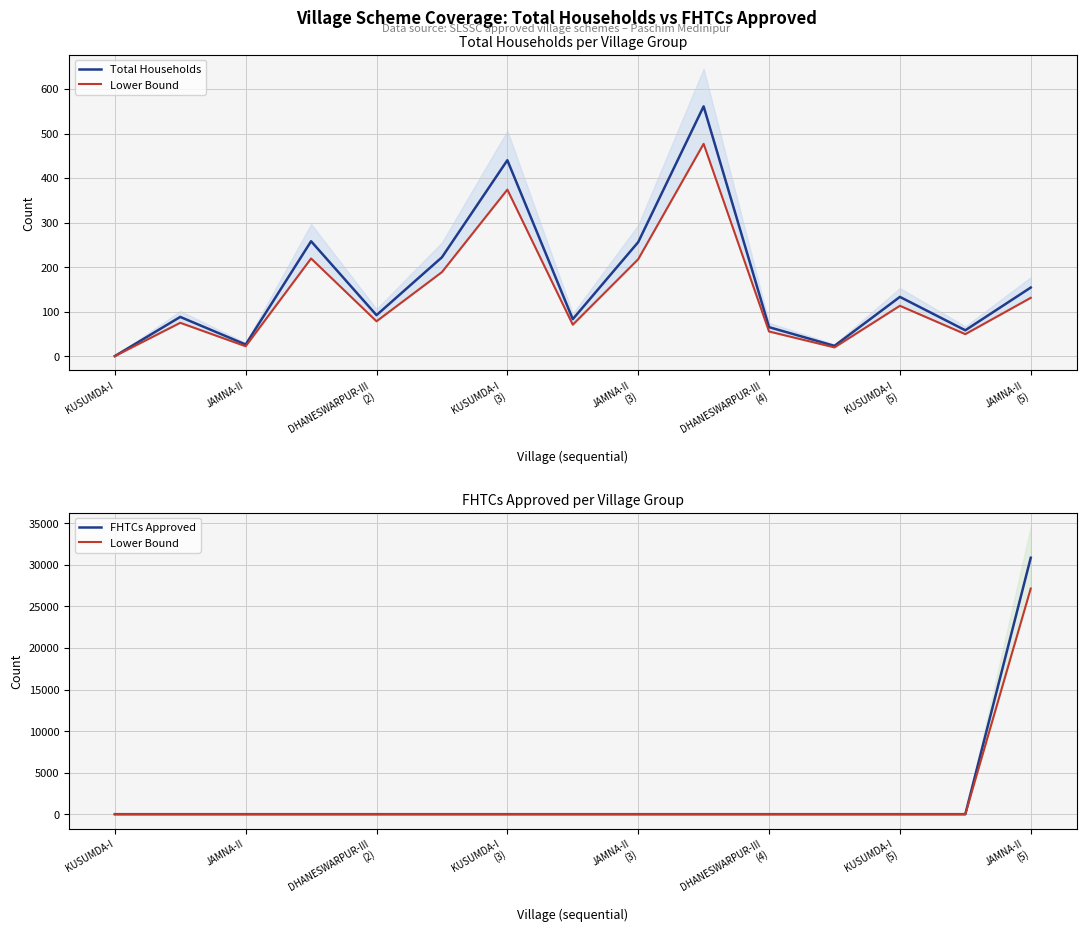

How many lines are shown in the chart?

3